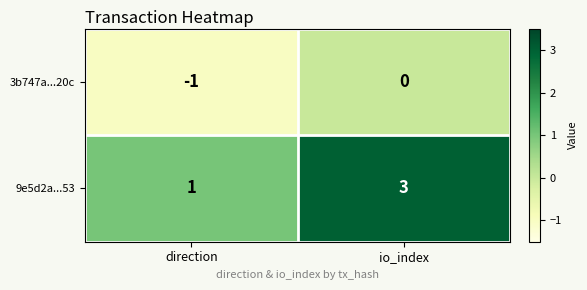

Reading left to right, extract all data points from this chart.

3b747a...20c: -1	0
9e5d2a...53: 1	3